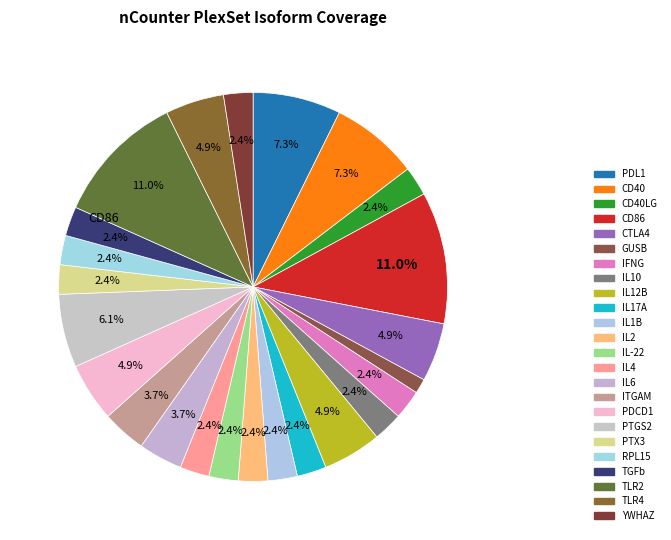

Does any single category account for the majority?

No